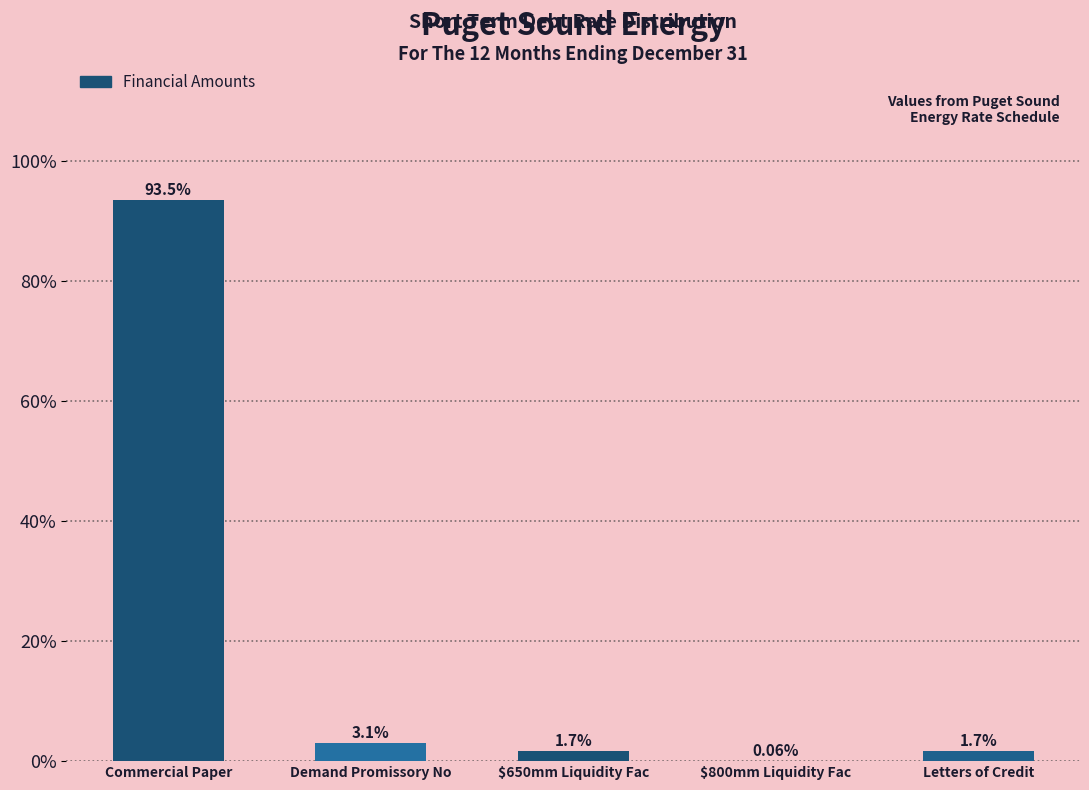

At which label is the value closest to 46?

Demand Promissory No